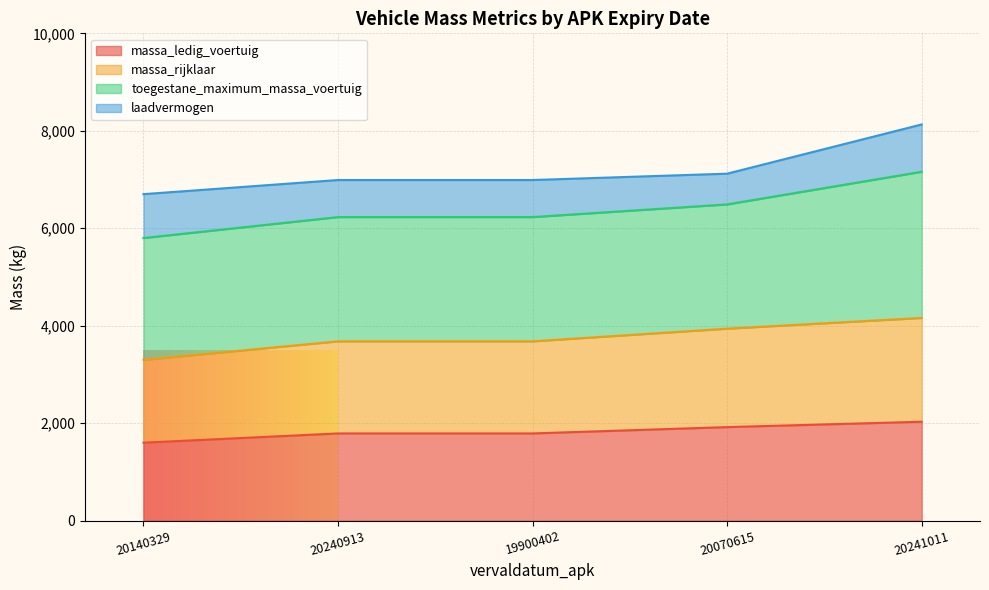

At which label is massa_rijklaar closest to 3730?

20240913